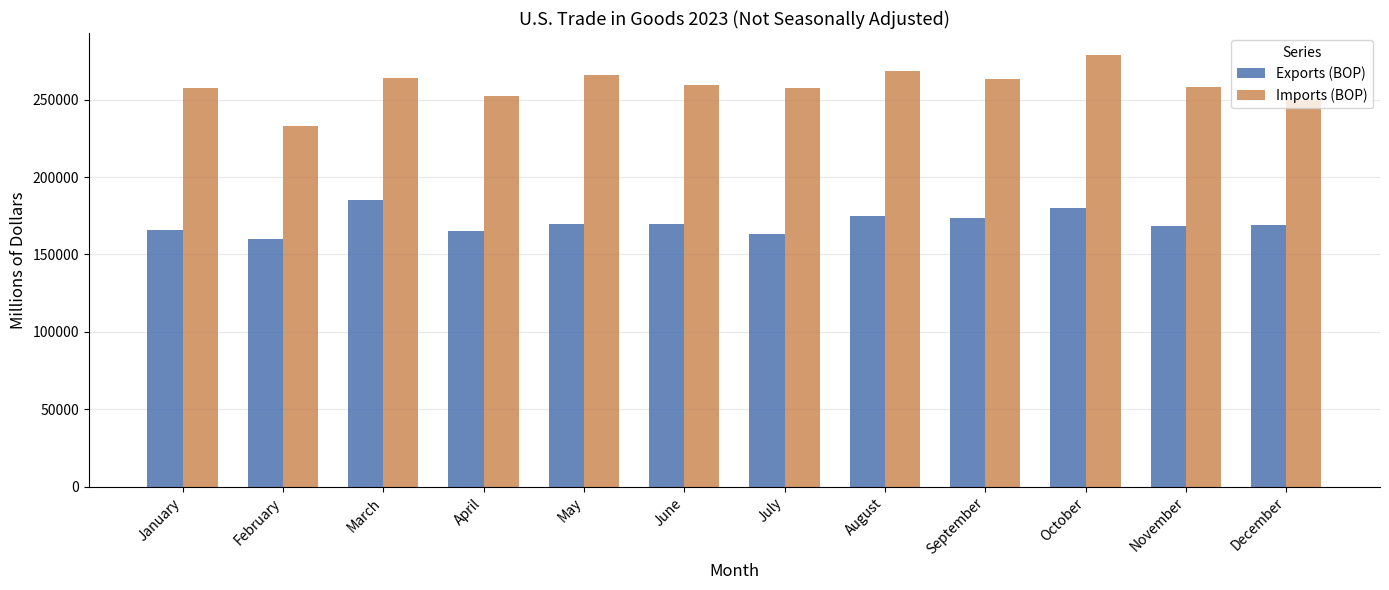

Which series has the widest spread of values?

Imports (BOP)